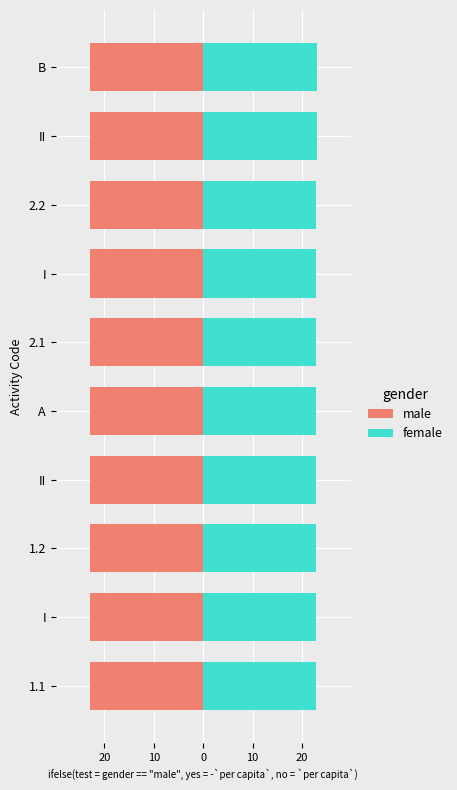

Read the female value at I.

22.9